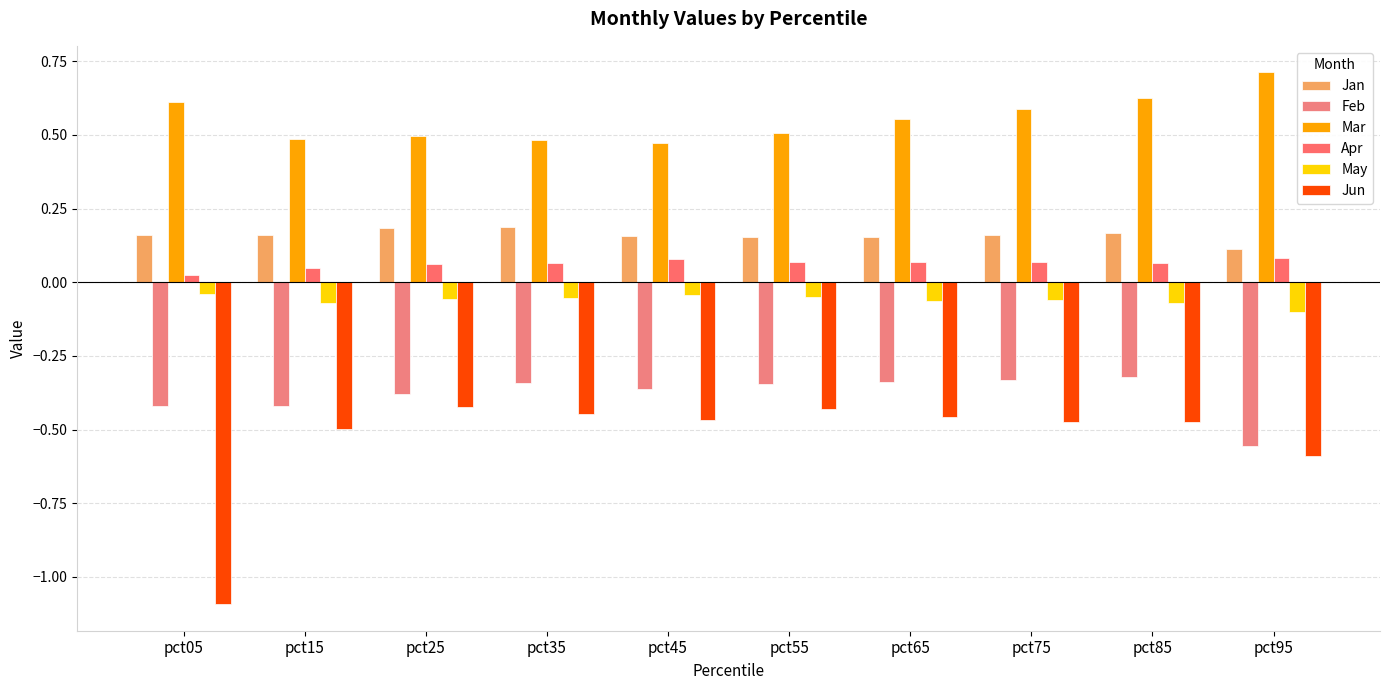

What are all the series names shown in the legend?

Jan, Feb, Mar, Apr, May, Jun